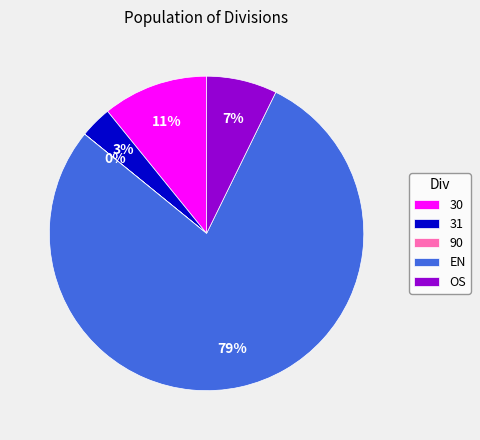

Does EN account for over 50% of the chart?

Yes